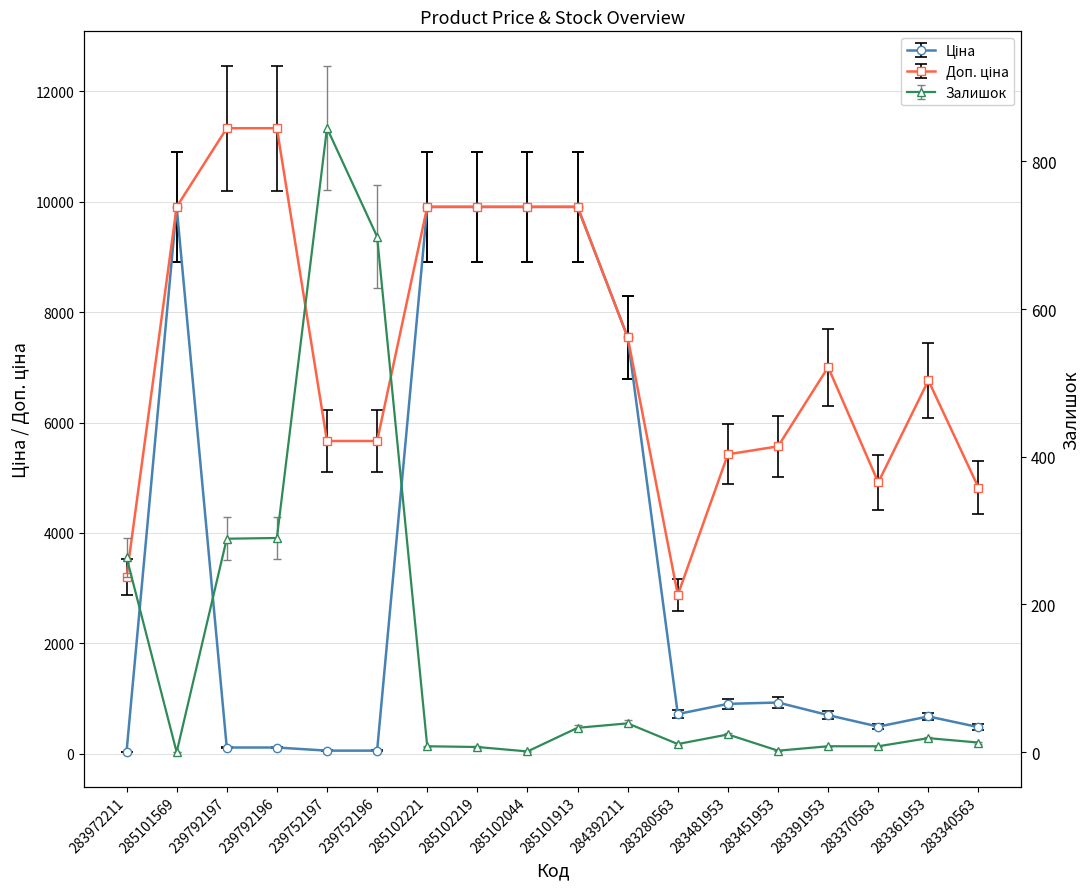

What position from the right is 285102221?

12